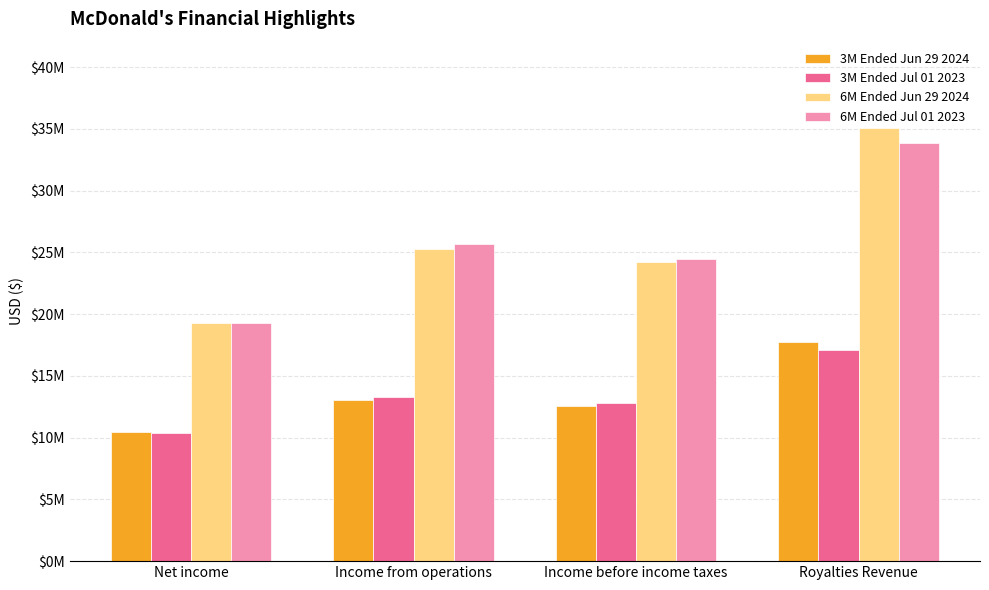

What are all the series names shown in the legend?

3M Ended Jun 29 2024, 3M Ended Jul 01 2023, 6M Ended Jun 29 2024, 6M Ended Jul 01 2023